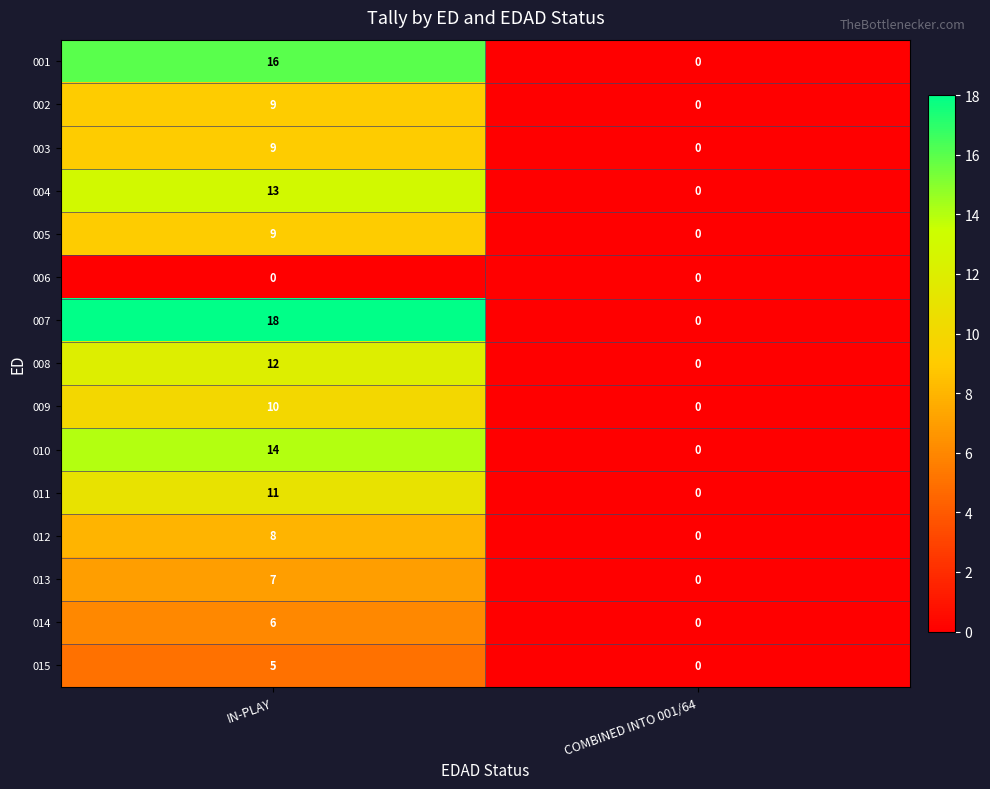

What is the sum of all 011 values?

11